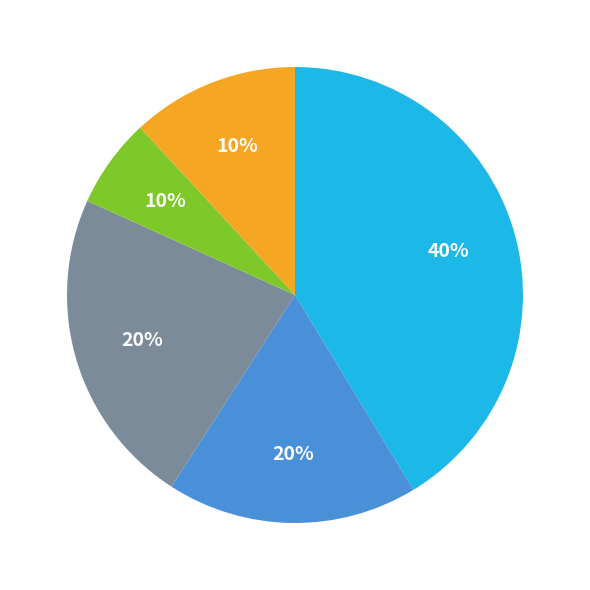

Is VIC the majority of the pie?

No